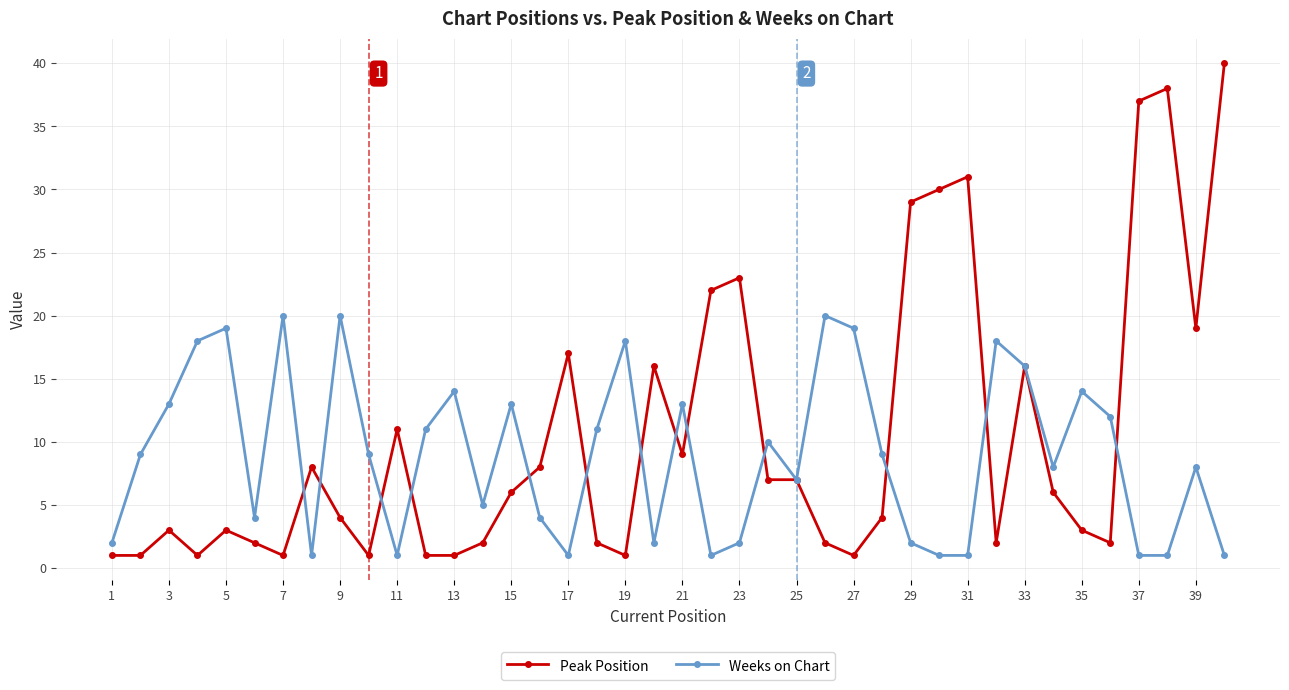

What is the sum of all Weeks on Chart values?

359